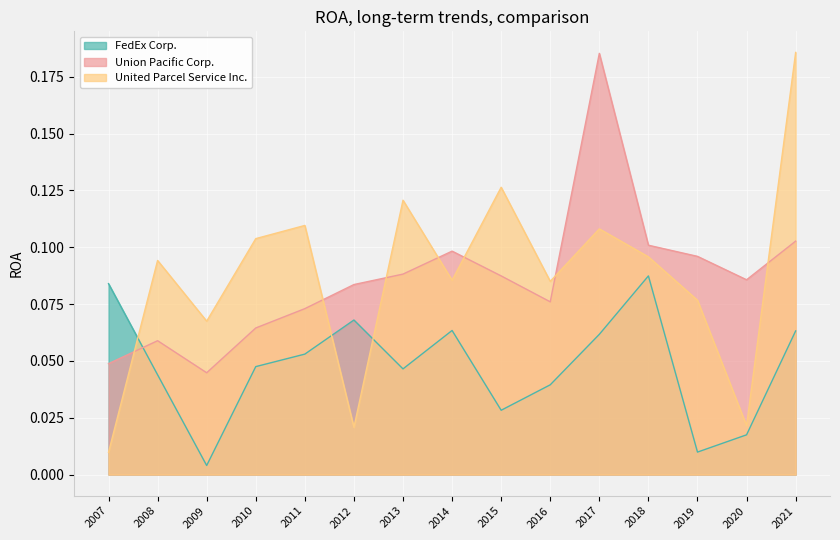

At which category does Union Pacific Corp. reach its first local peak?

2008